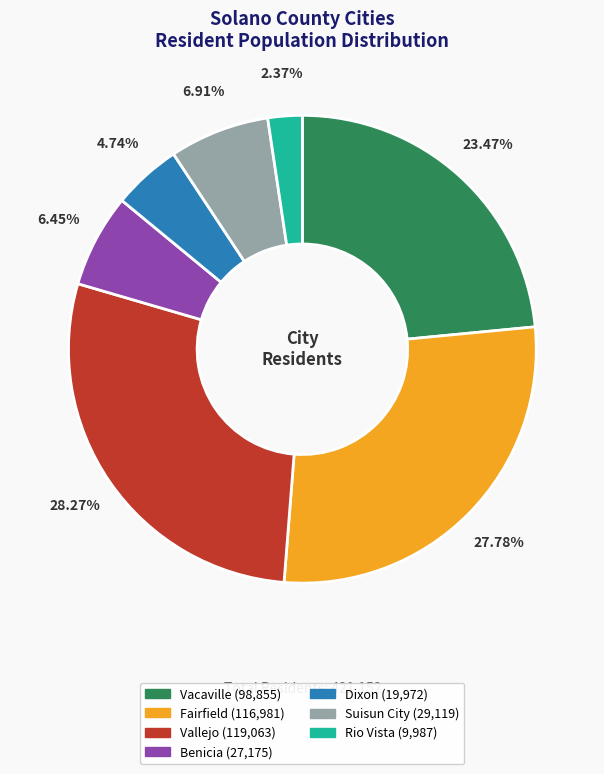

To the nearest percent, what portion does Vacaville represent?

23%